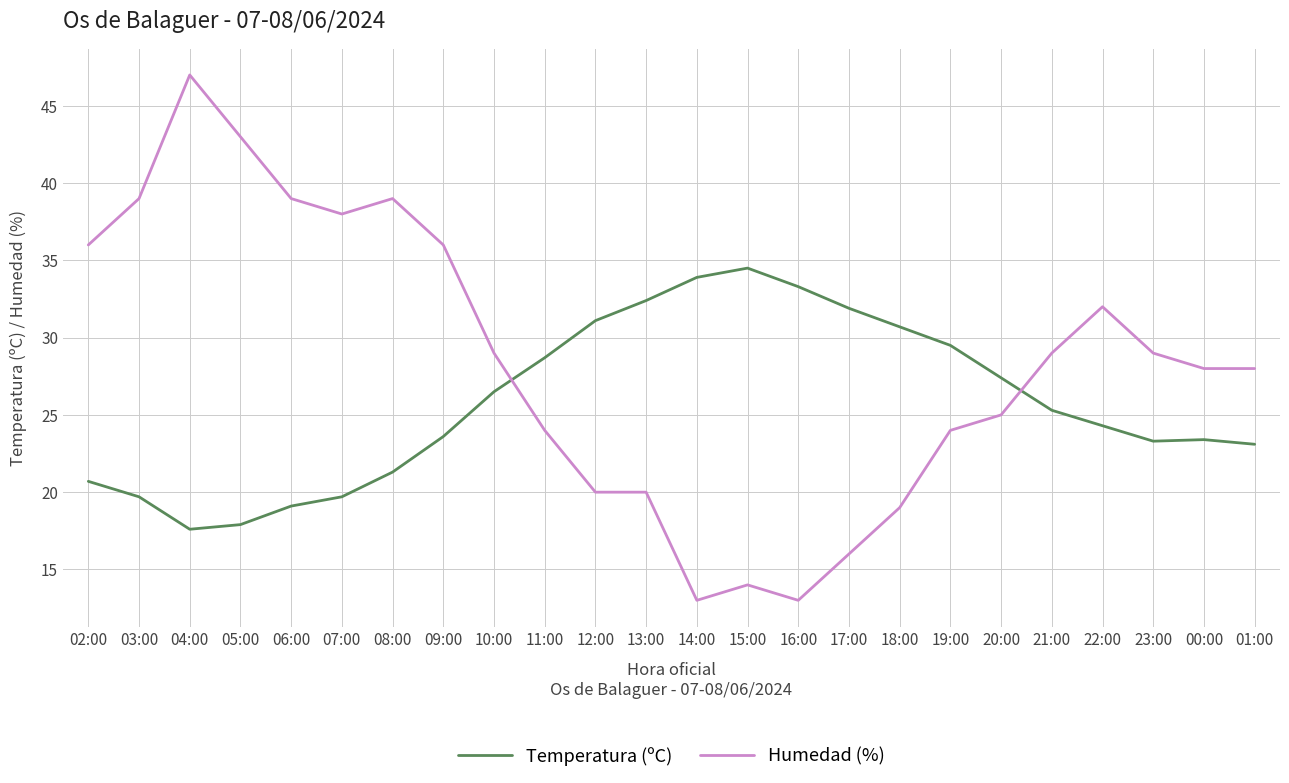

True or false: Humedad (%) has more than 2 points higher than both neighbors.

True